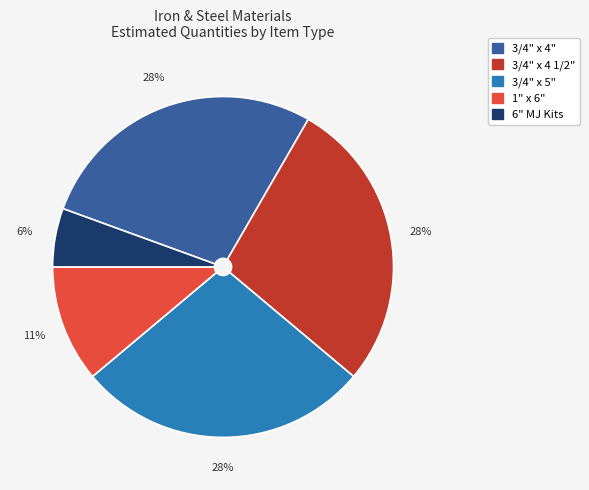

Combined, do 6" MJ Kits and 3/4" x 5" account for over 50%?

No